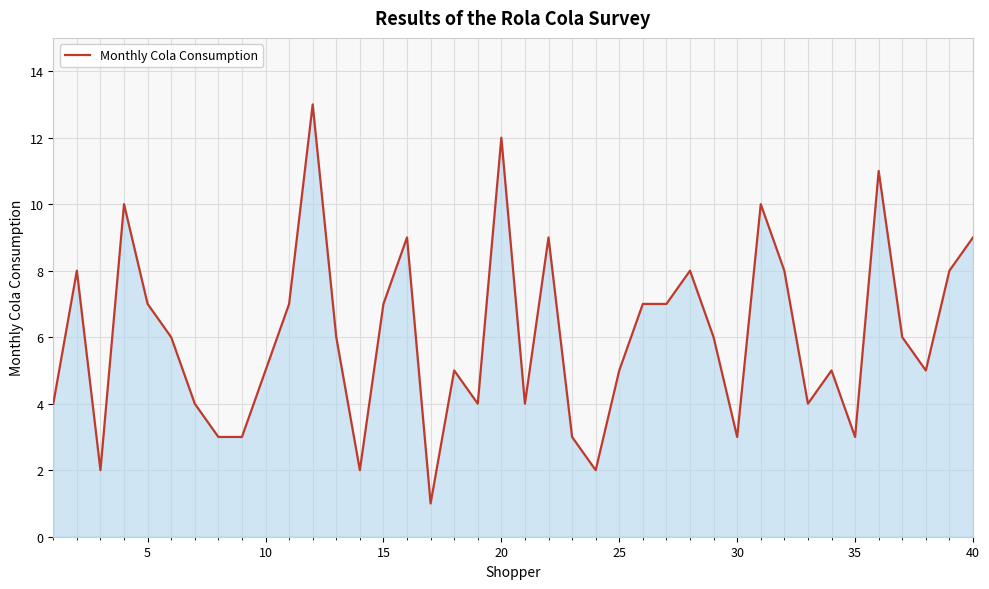

What is the greatest value displayed?

13